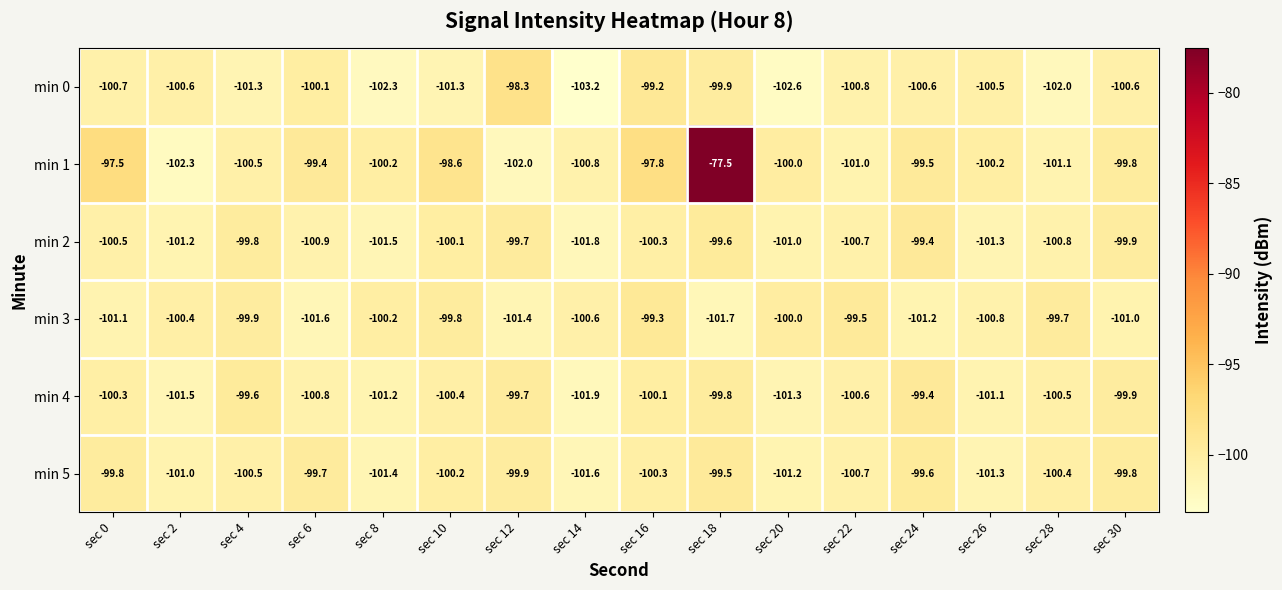

The value of min 2 at sec 28 is -100.8. True or false?

True